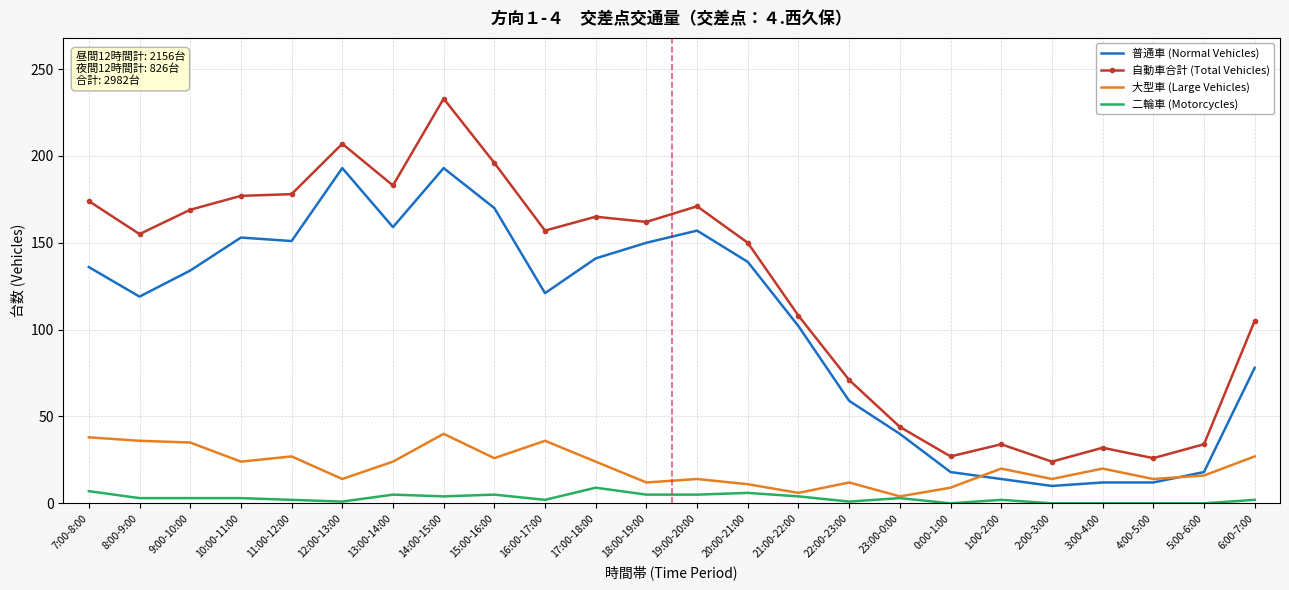

At which category does 自動車合計 (Total Vehicles) reach its first local valley?

8:00-9:00